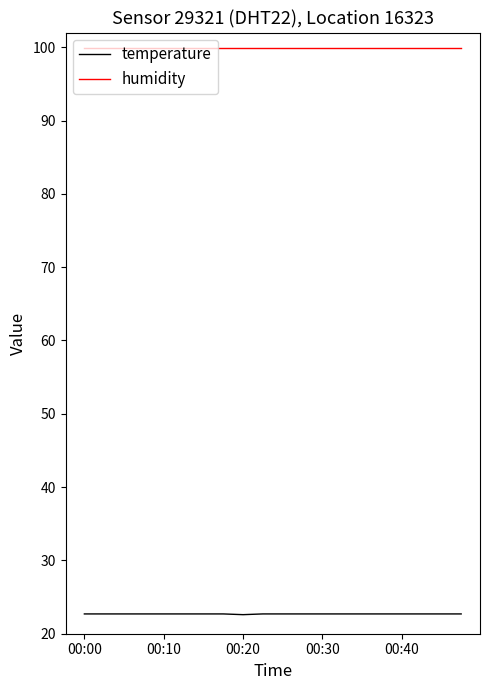

True or false: humidity and temperature cross at least once.

False